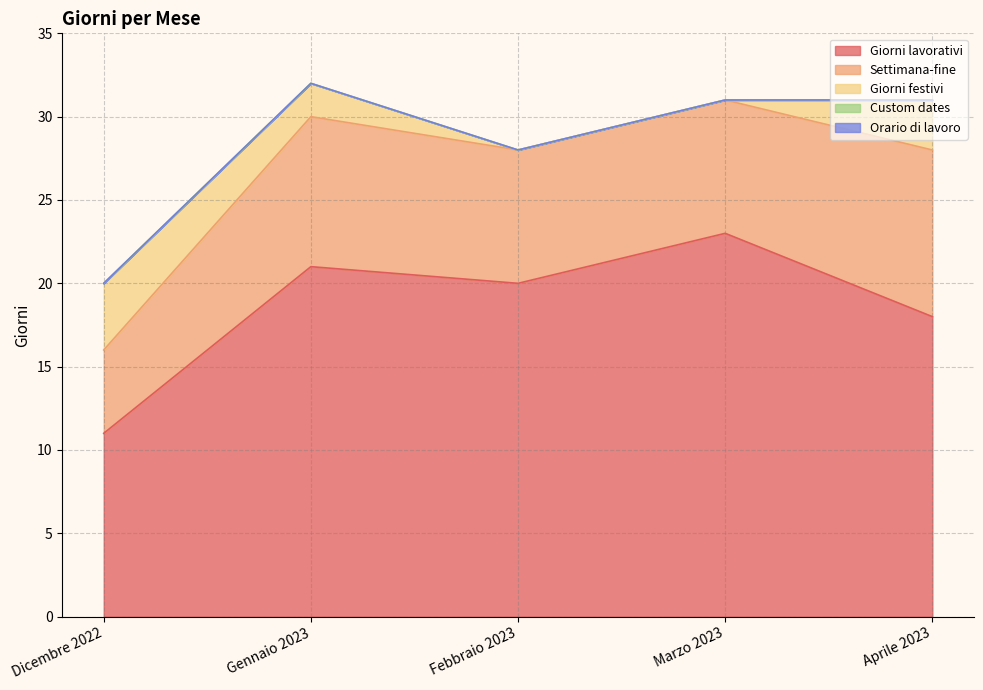

How many distinct data groups are displayed?

5